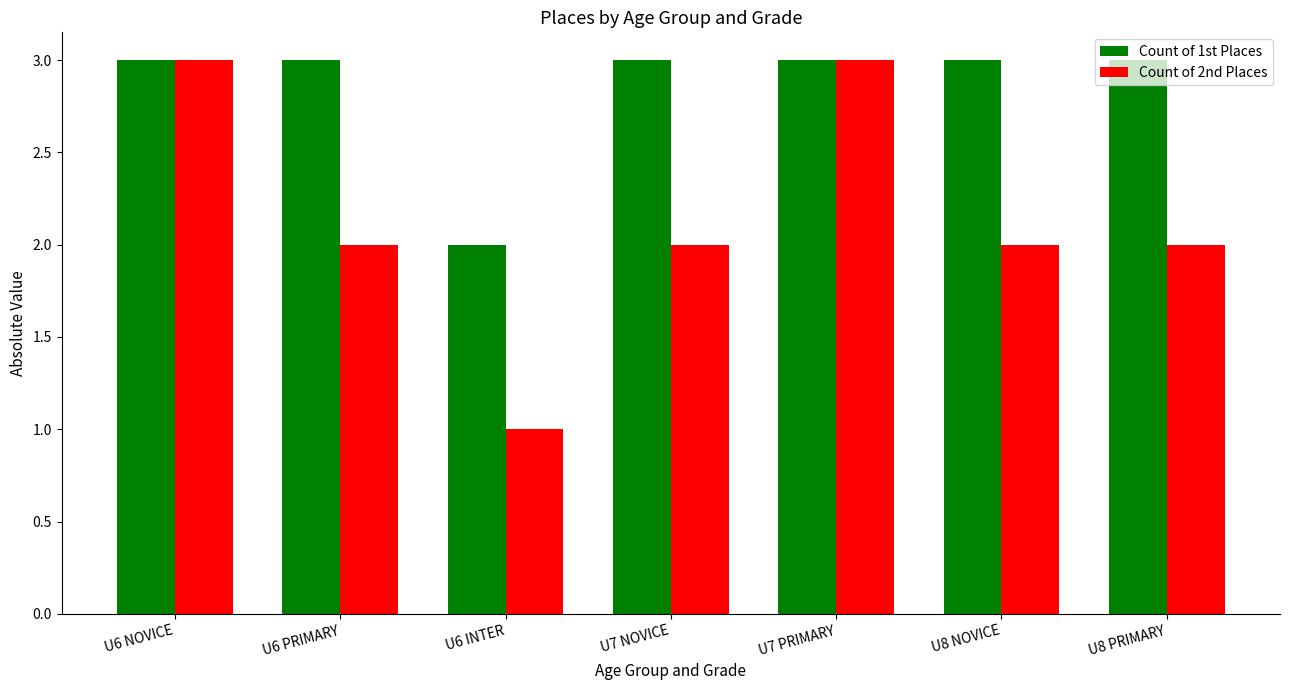

List the series in order of their overall mean, lowest first.

Count of 2nd Places, Count of 1st Places